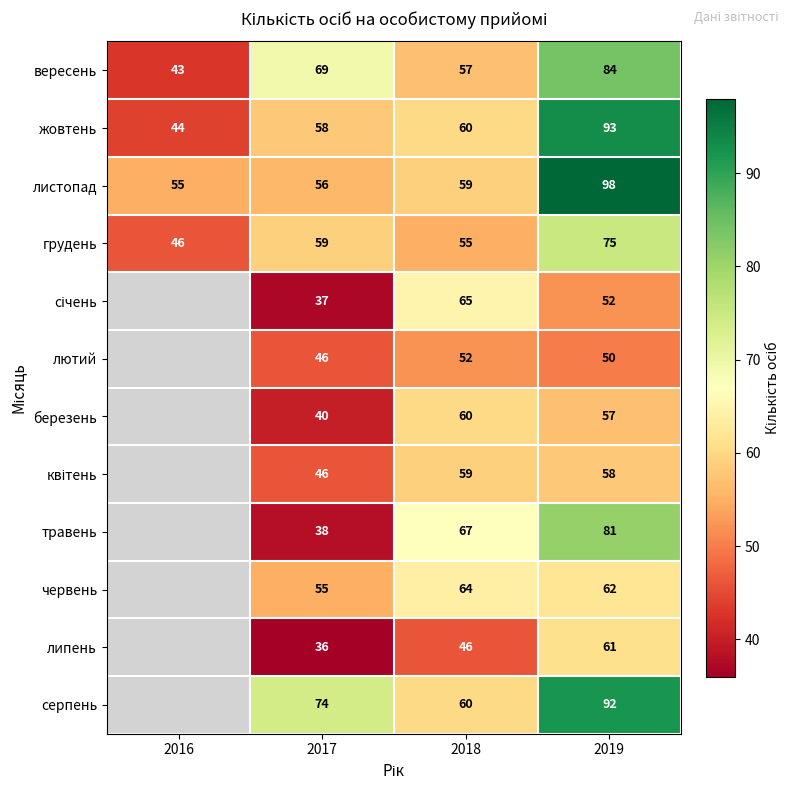

What is the total value across all series at 2017?

614